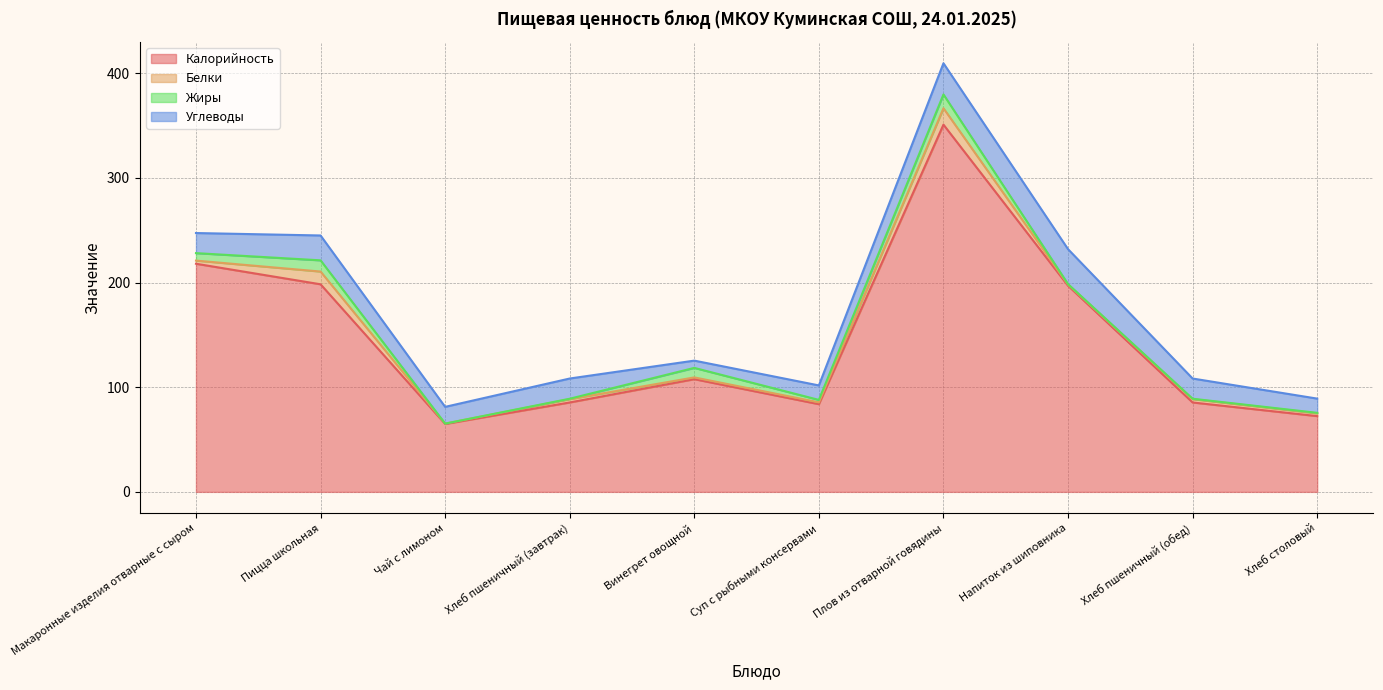

What is the difference between the maximum and second lowest values in the Углеводы series?

19.8